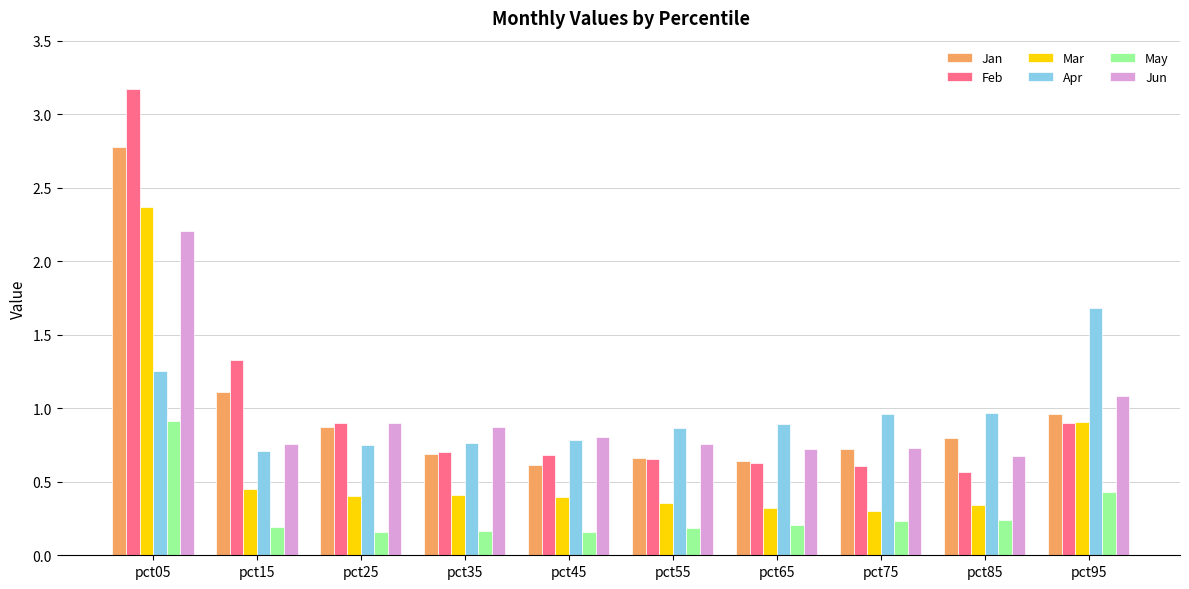

What is the difference between the maximum and minimum values in the Feb series?

2.6